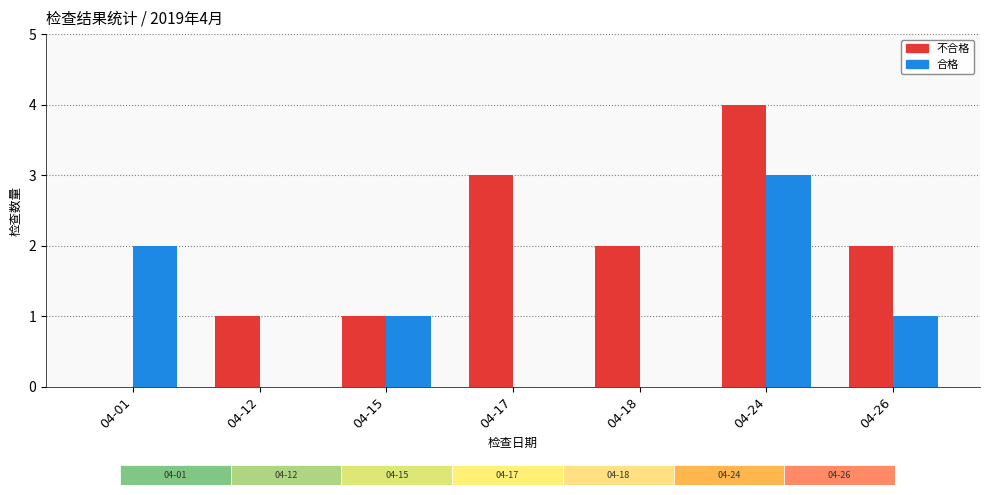

Is it true that 不合格 equals 2 at 04-01?

False